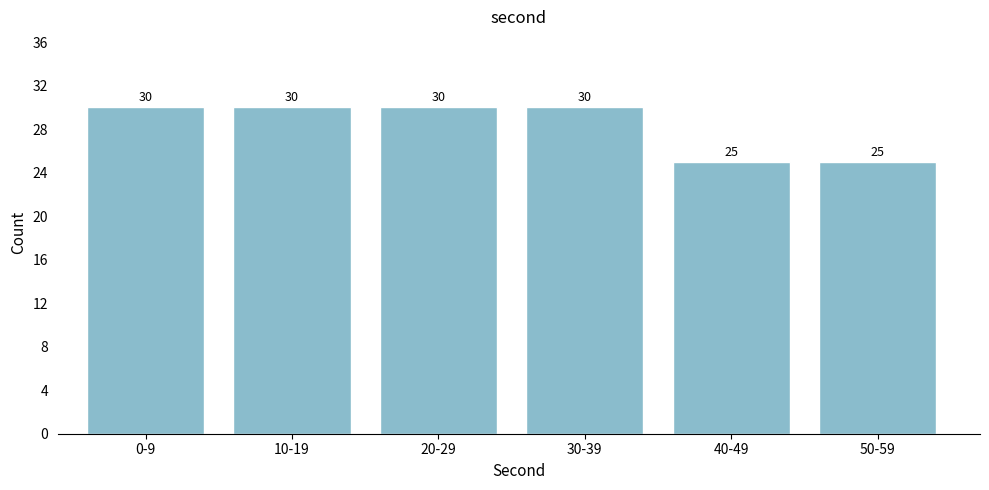

Reading left to right, extract all data points from this chart.

30	30	30	30	25	25